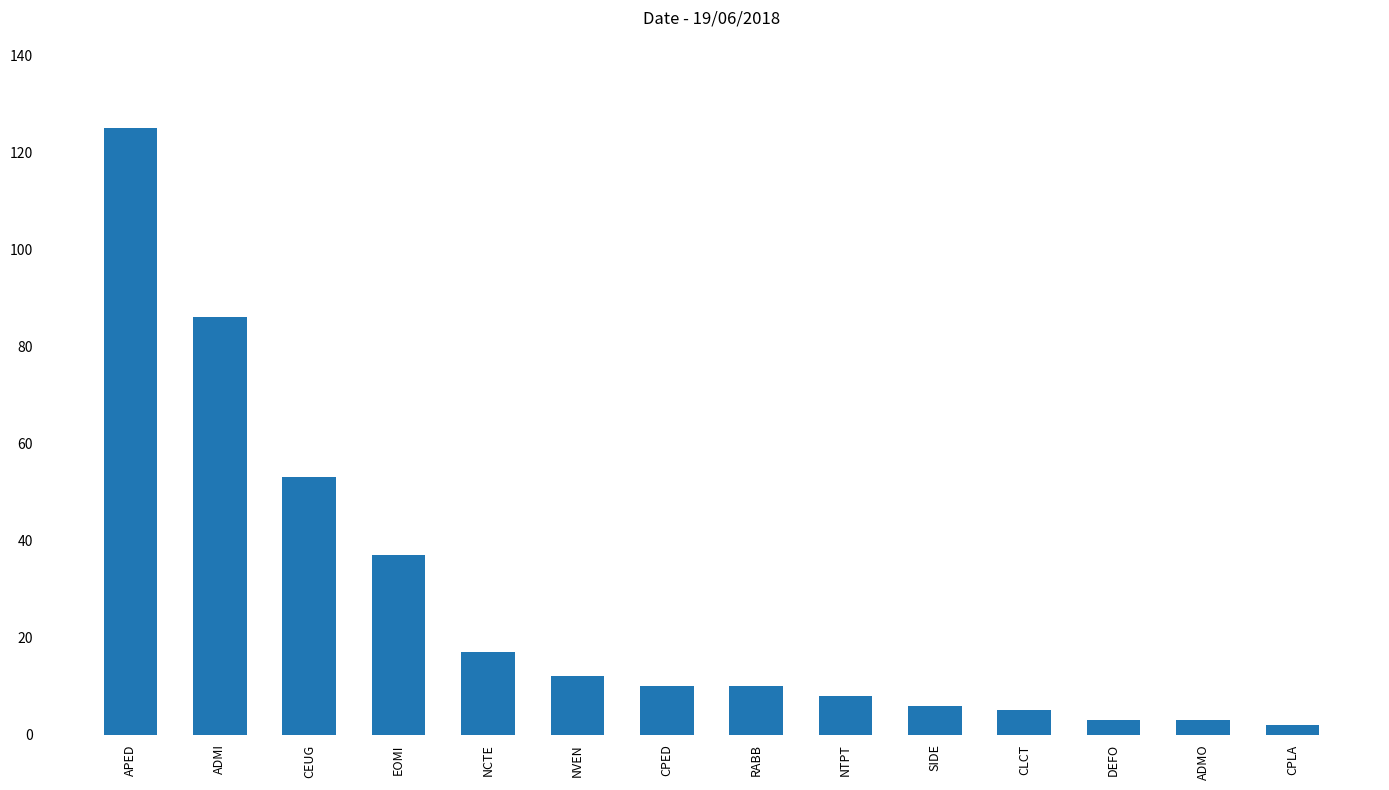

What is the greatest value displayed?

125